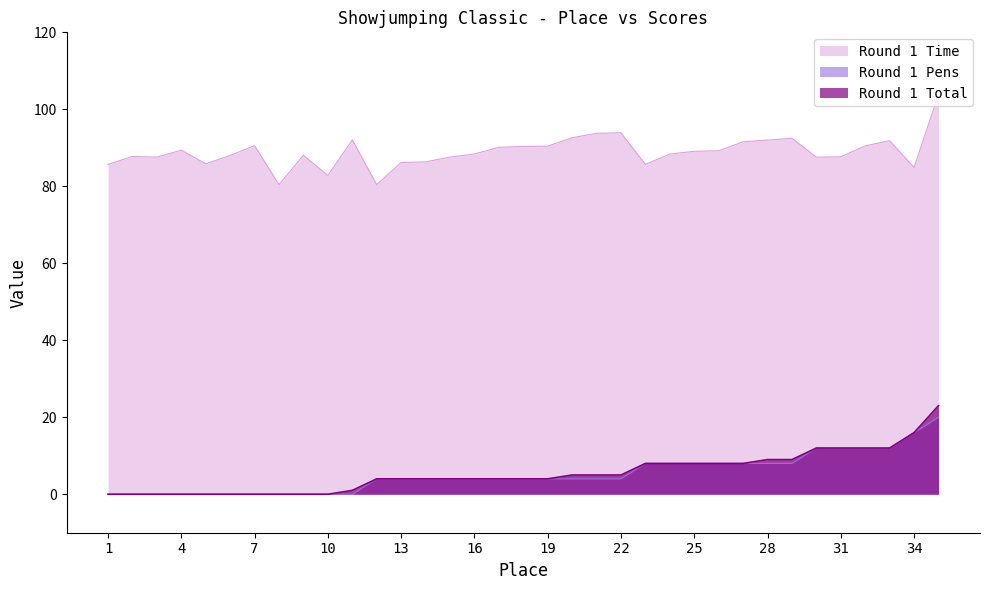

True or false: Round 1 Total and Round 1 Pens intersect in this chart.

False